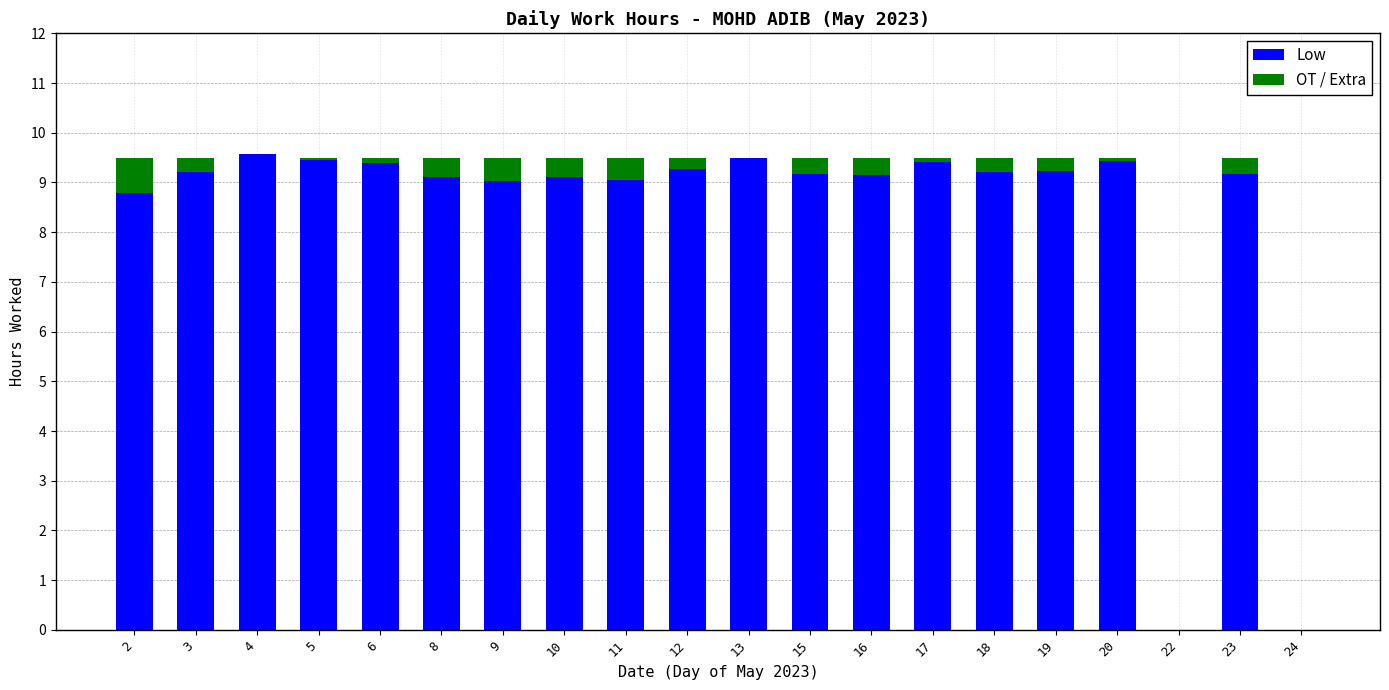

What is the sum of the Low values at 8 and 2?

17.9